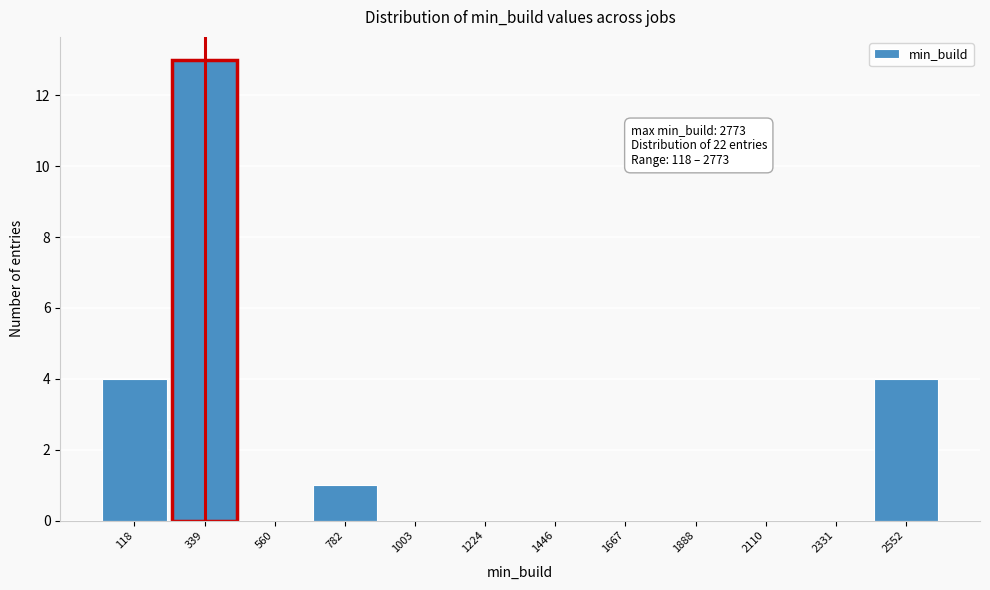

Reading left to right, transcribe all the data shown in this chart.

118=4	339=13	560=0	782=1	1003=0	1224=0	1446=0	1667=0	1888=0	2110=0	2331=0	2552=4